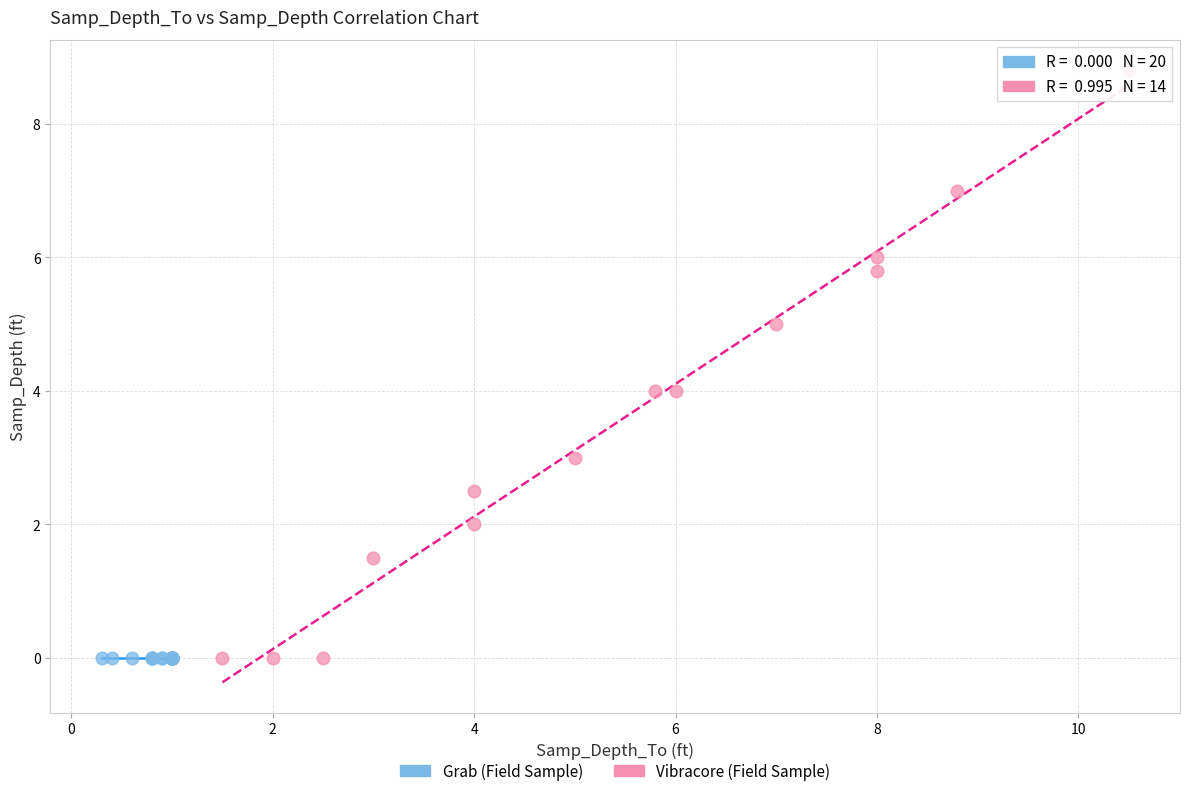

Which series reaches the maximum Y coordinate?

Vibracore (Field Sample)